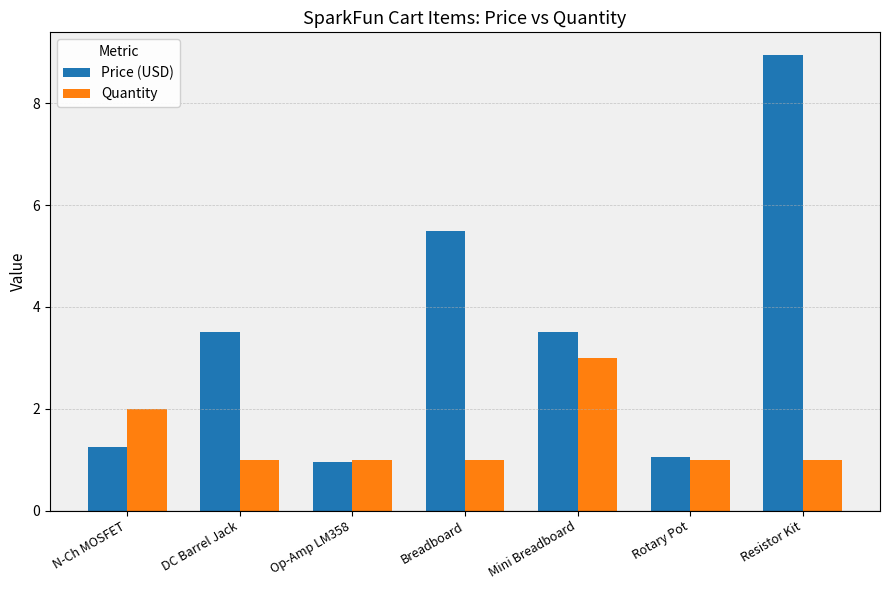

Which series has the widest spread of values?

Price (USD)